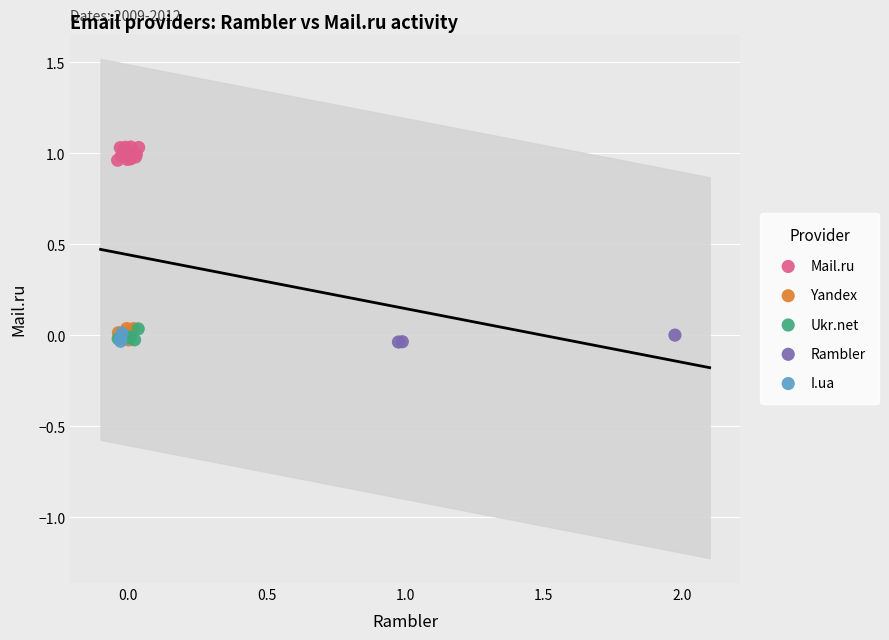

Which series reaches the maximum Y coordinate?

Mail.ru